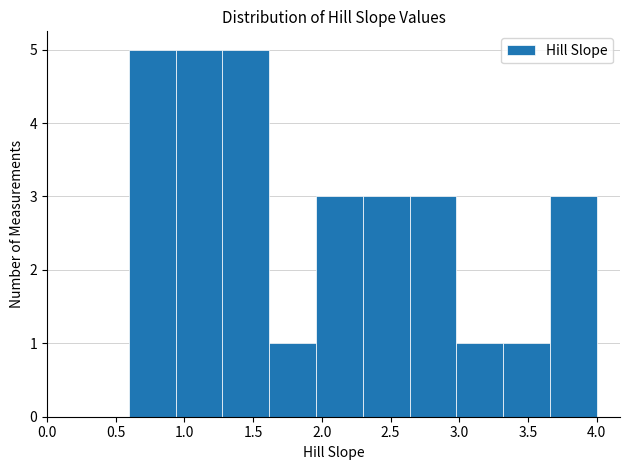

What is the height of the bar covering 0.60 to 0.95 on the x-axis? Neither the bar edges nor the heights are printed on the chart, so give them approximately, as read against the axes.

5